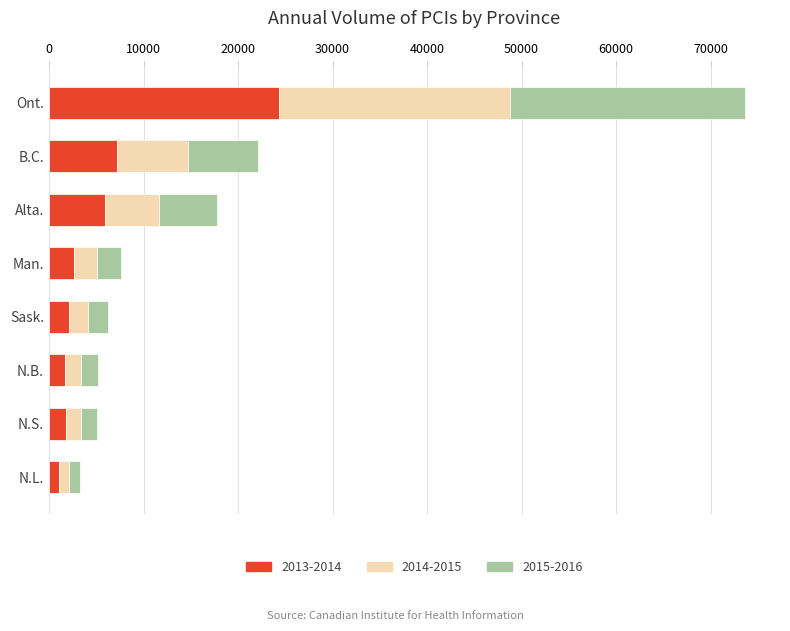

Is it true that 2013-2014 equals 2084 at Sask.?

True